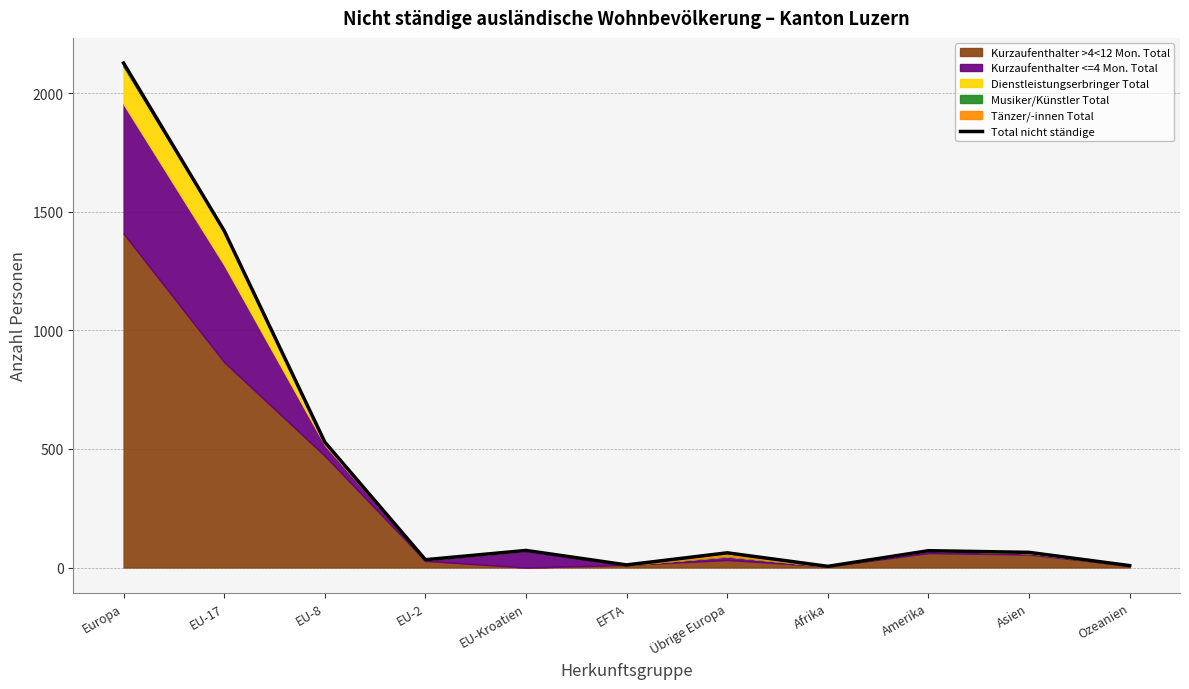

What is the change in value from EU-8 to Amerika?

-458